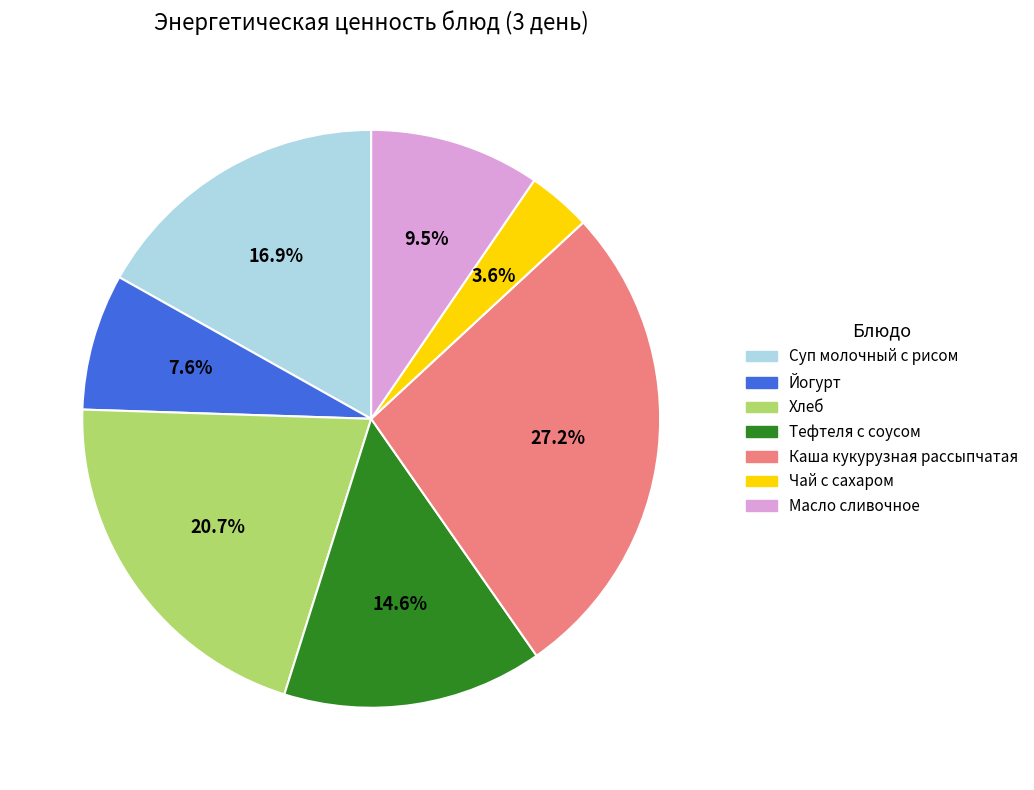

What is the smallest slice in the pie chart?

Чай с сахаром